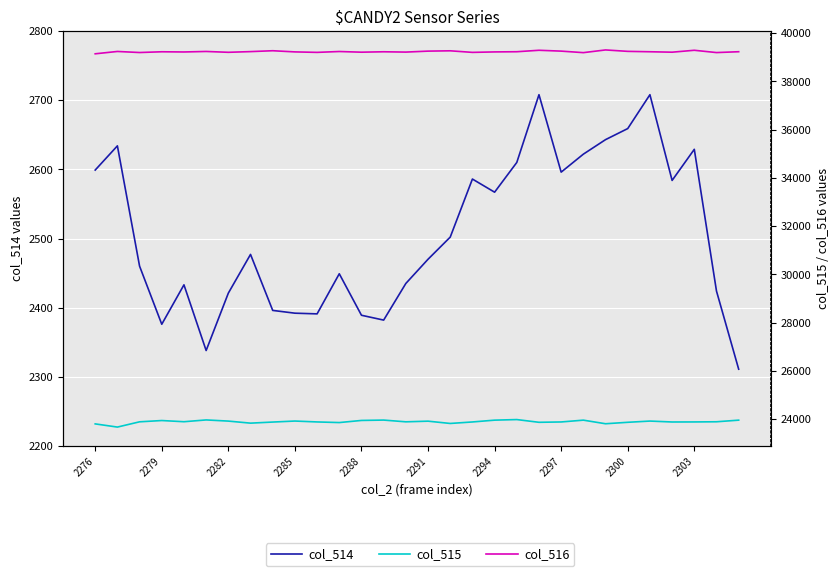

The value of col_515 at 2291 is 23911. True or false?

True